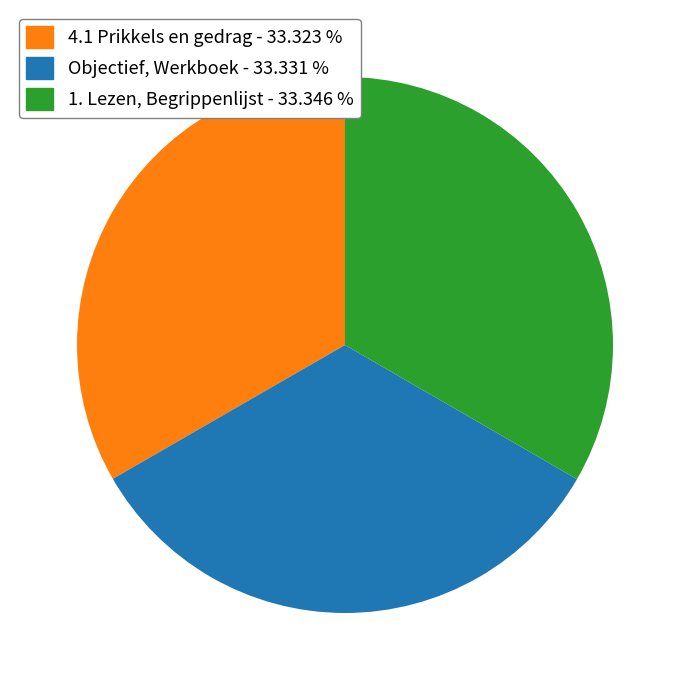

How many segments does this pie chart have?

3